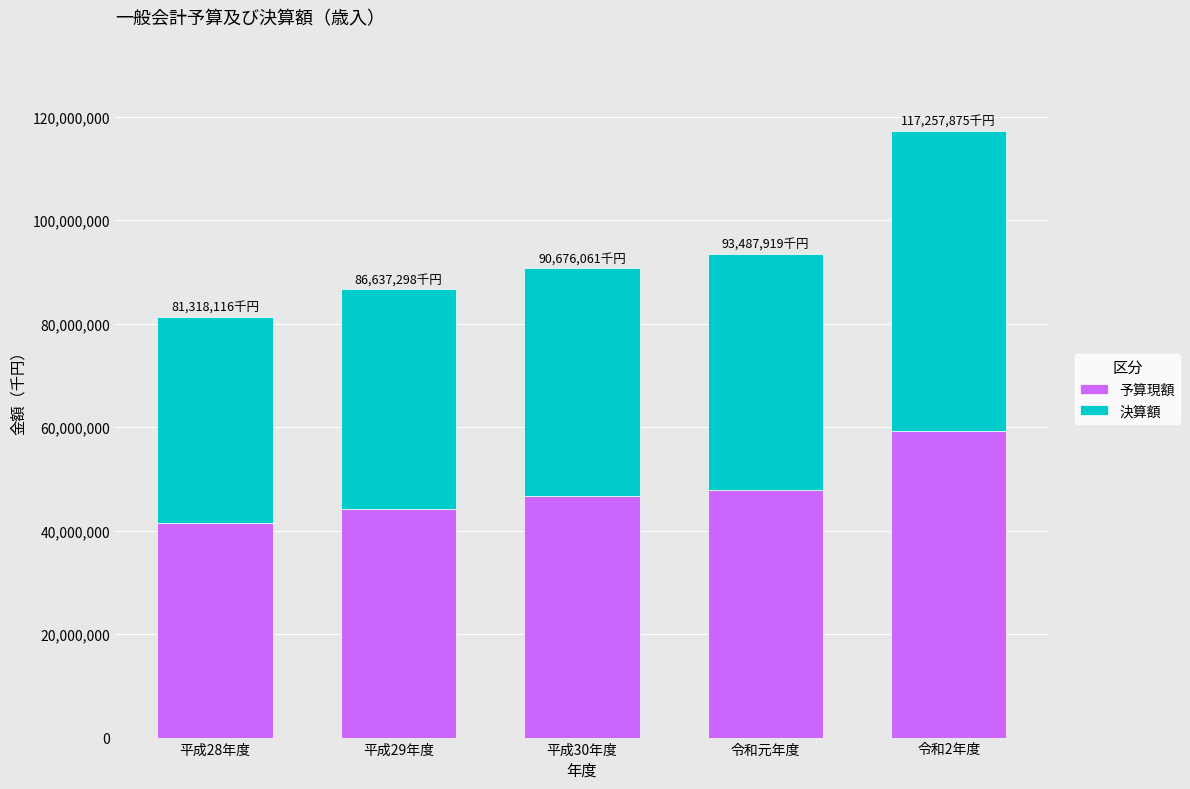

At which label does 予算現額 reach its peak?

令和2年度